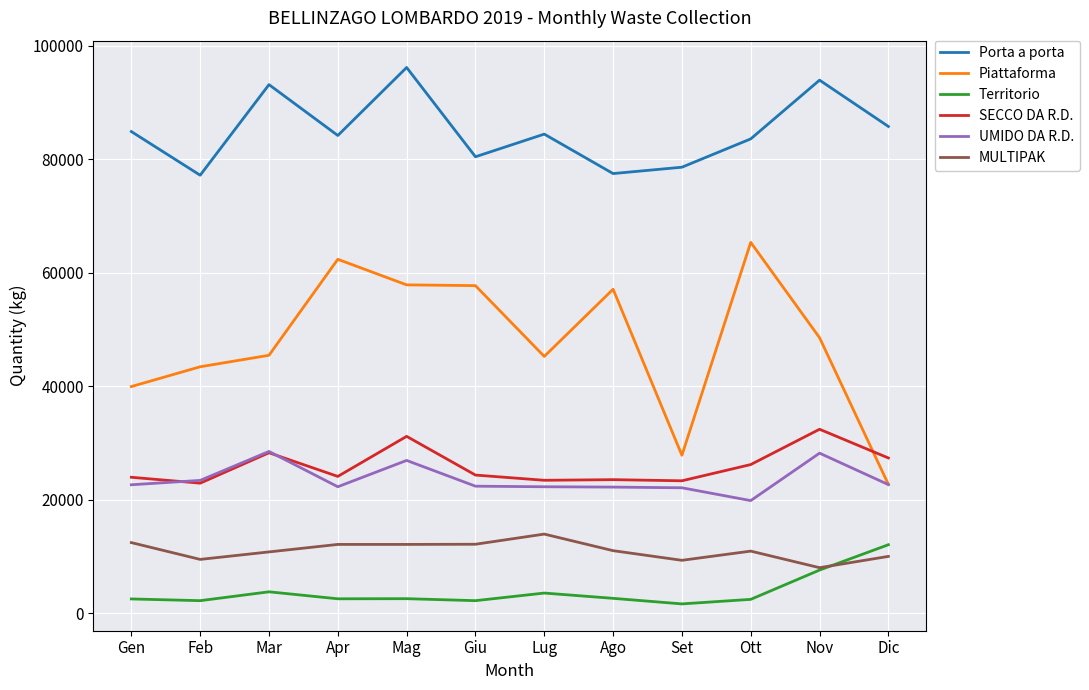

What is the approximate value of Piattaforma at Ago?

57100